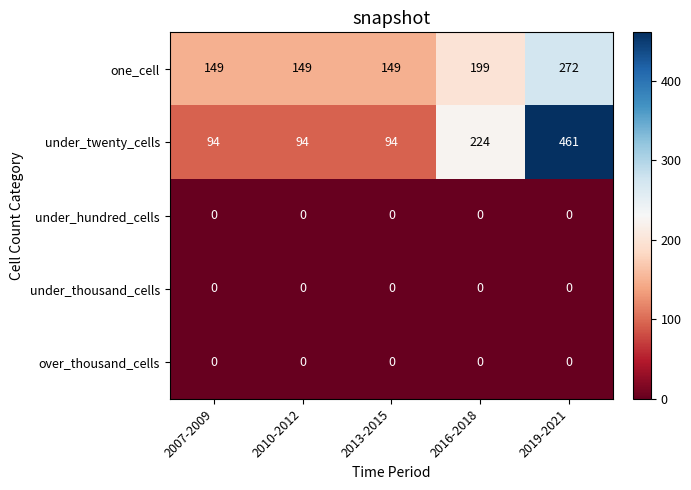

What is the lowest value of the under_twenty_cells series?

94